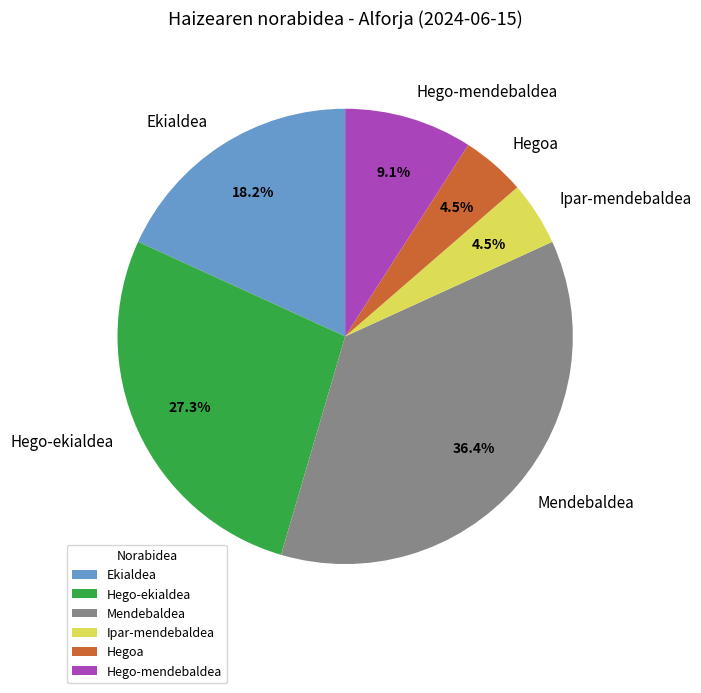

Count the number of slices in the pie.

6